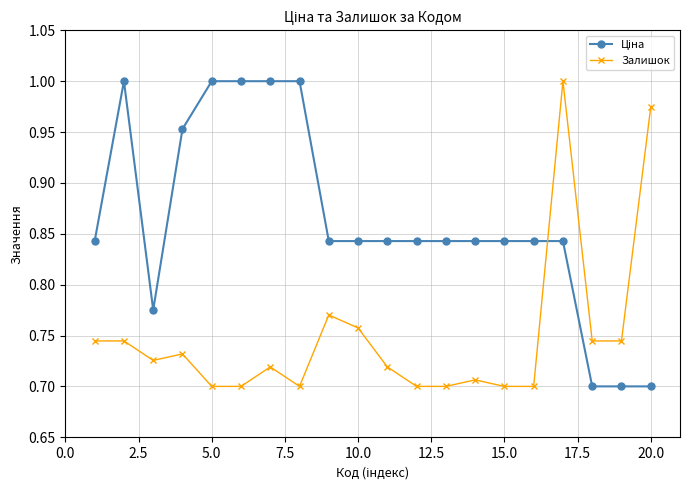

At how many categories does at least one series exceed 0?

20